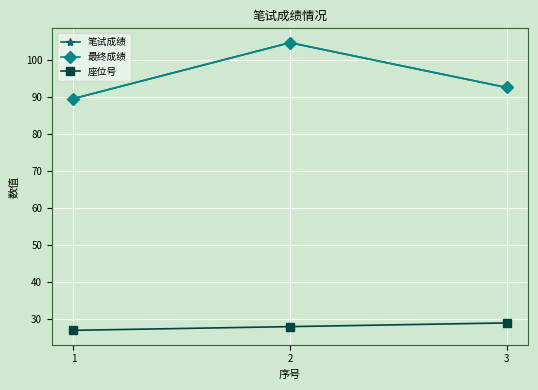

Is it true that 最终成绩 equals 104.7 at 2?

True